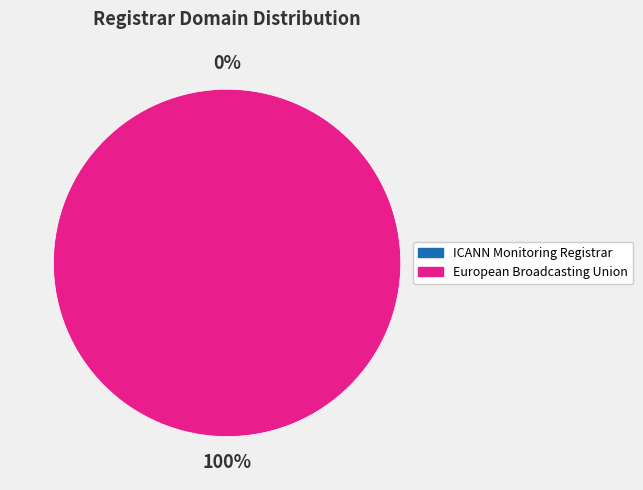

True or false: ICANN Monitoring Registrar accounts for 1% of the total.

False